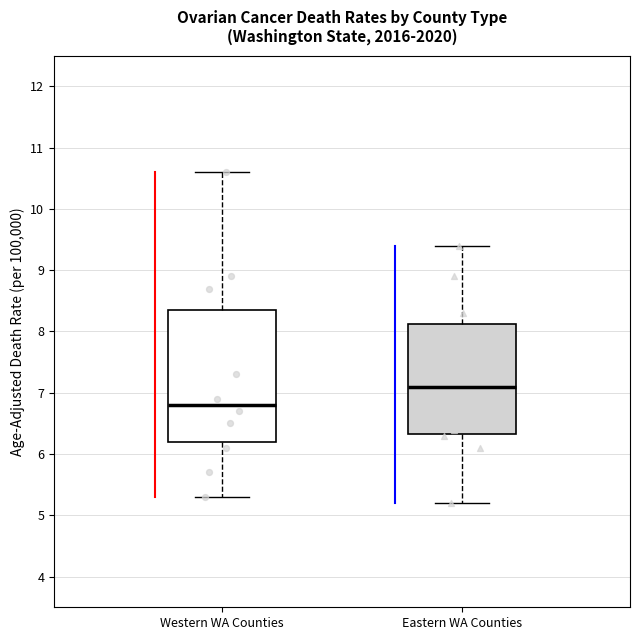

Which box has the highest median line?

Eastern WA Counties